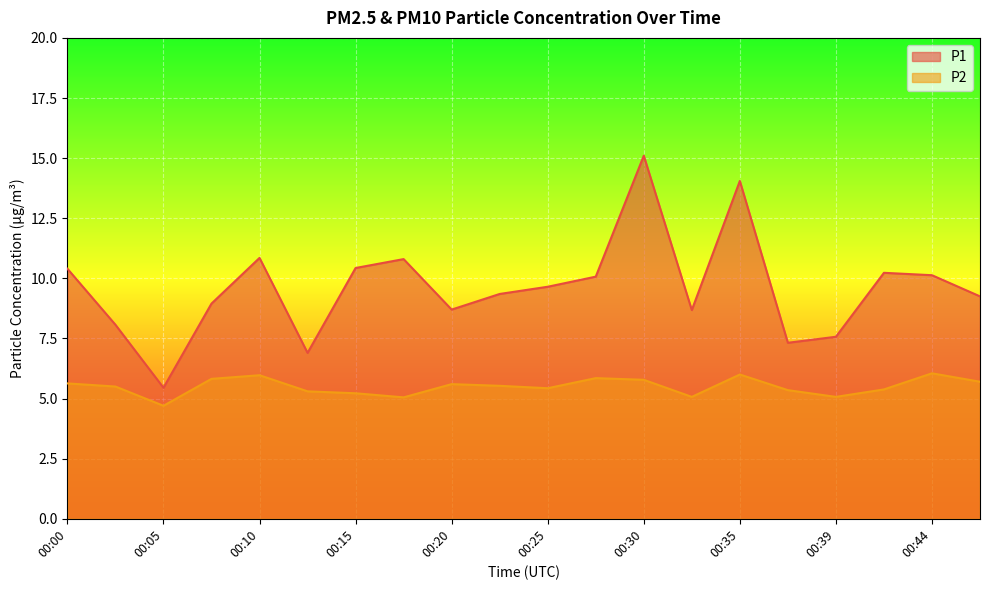

Count the number of categories in the chart.

20